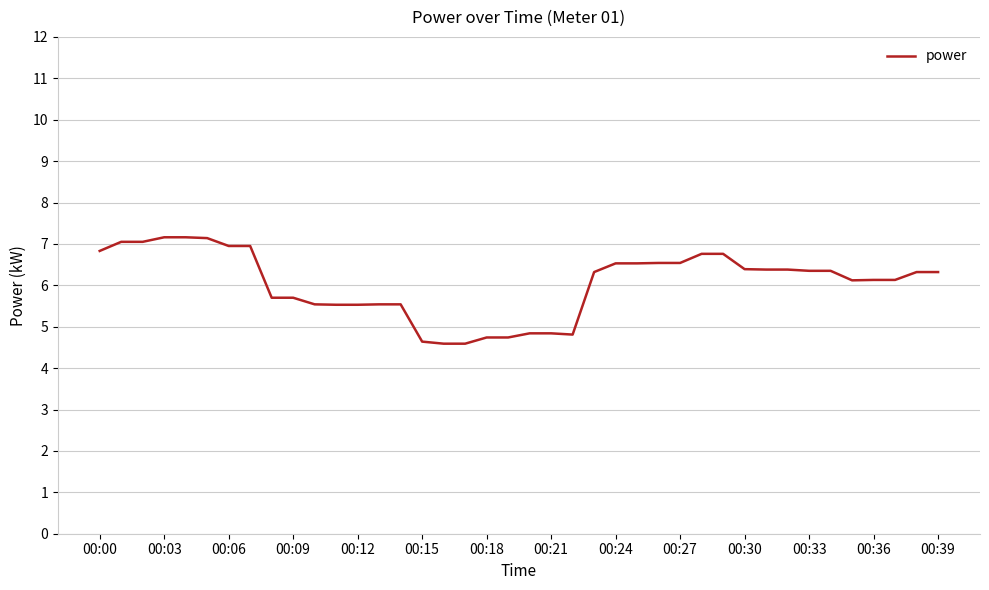

What is the difference between the maximum and minimum values?

2.6